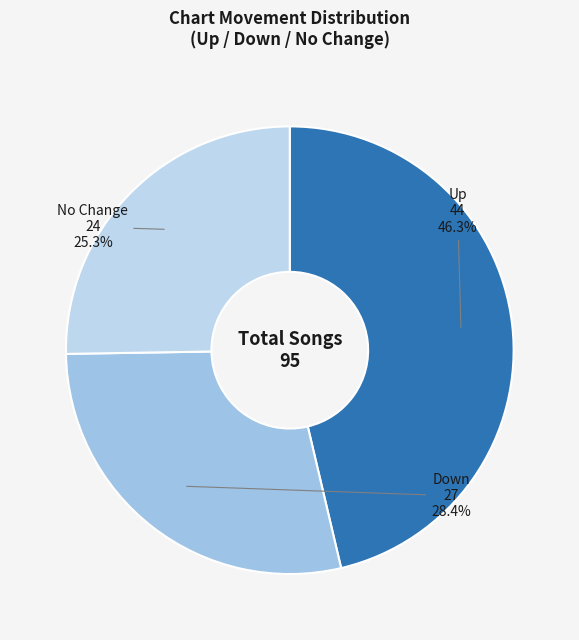

Count the number of slices in the pie.

3